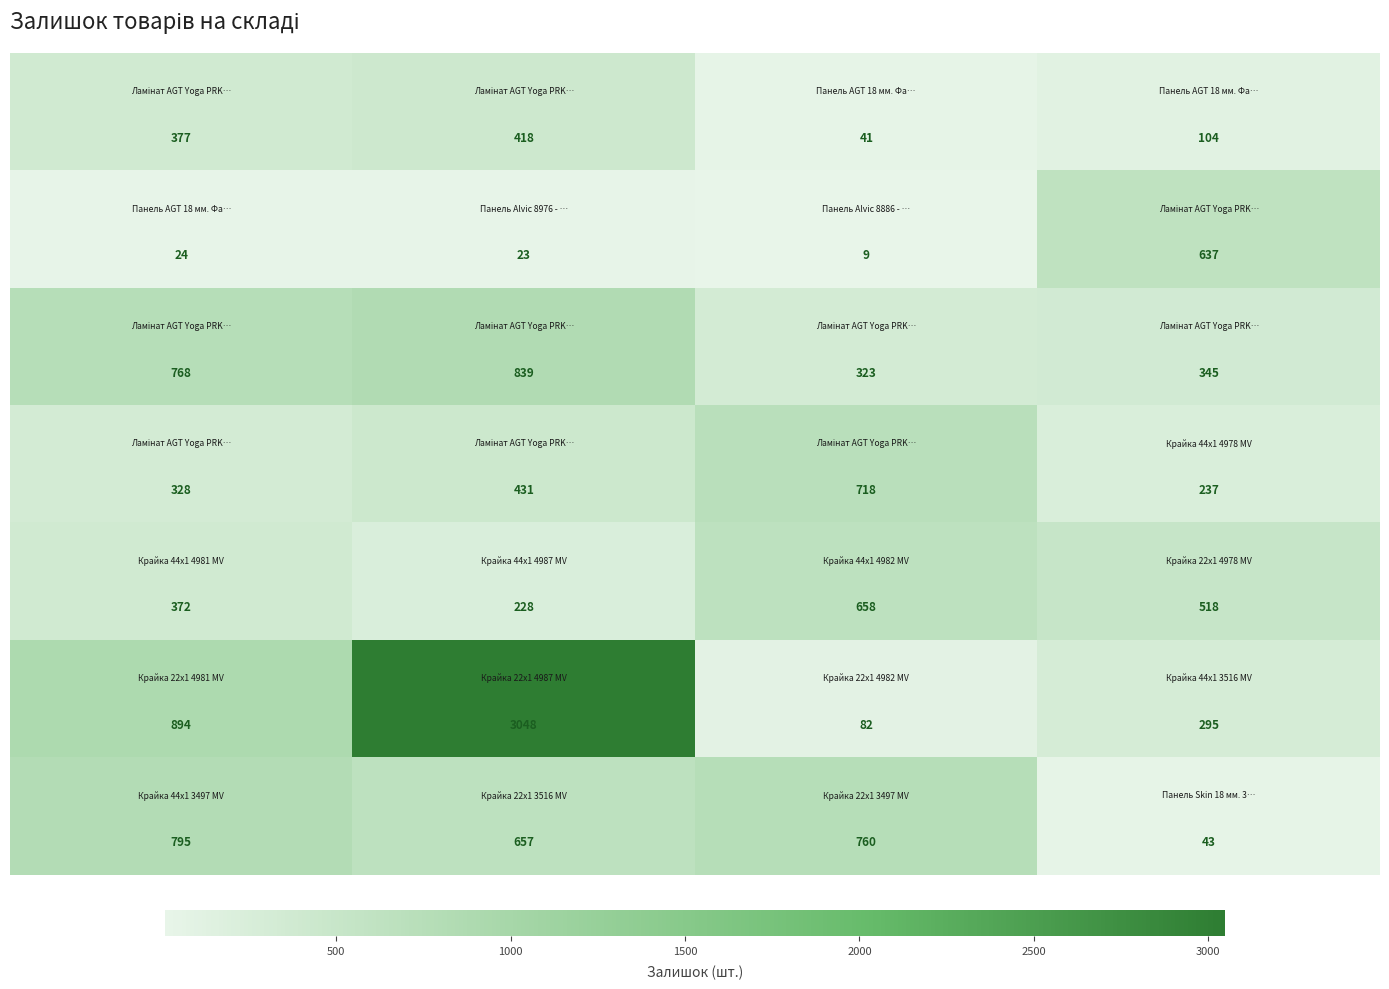

What is the maximum value shown in the chart?

3048